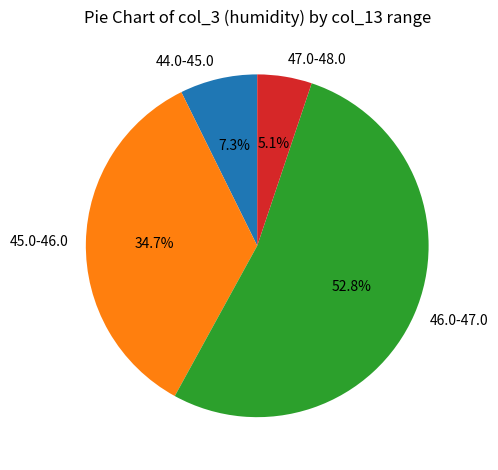

What is the majority slice?

46.0-47.0